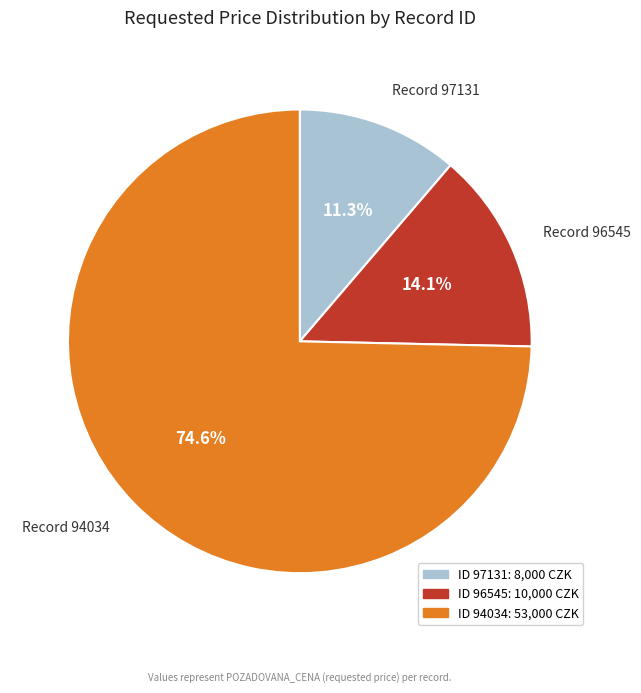

Is there a majority slice in this chart?

Yes